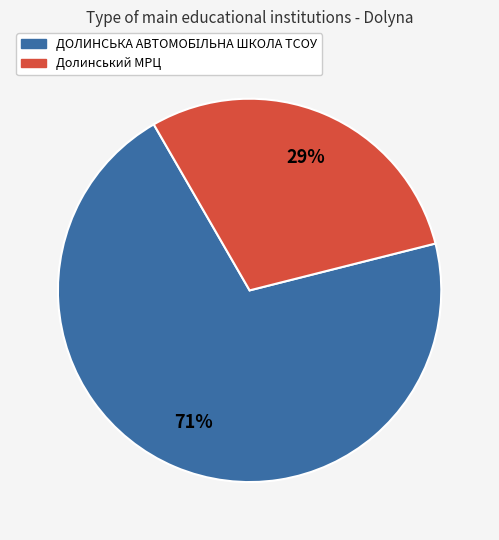

How many segments does this pie chart have?

2